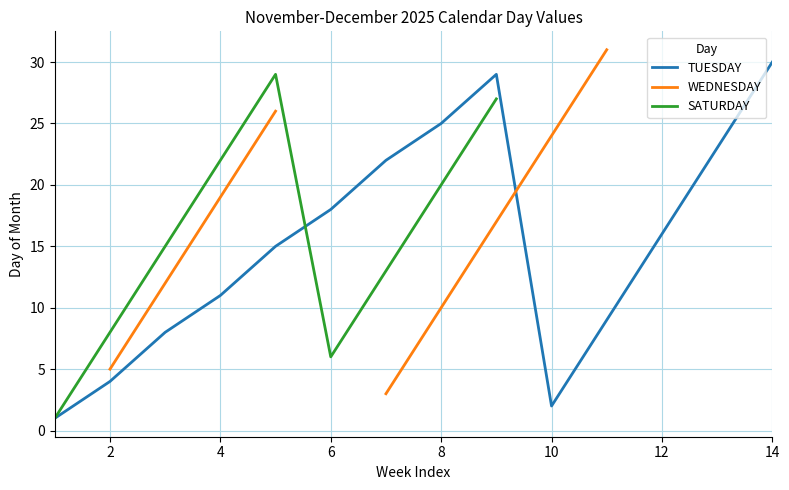

What is the maximum value shown in the chart?

31.0